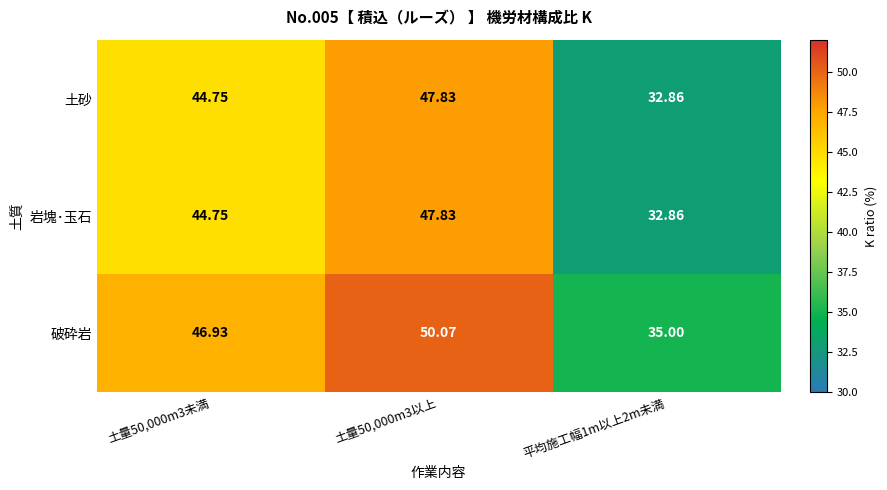

Which series has the largest total across all categories?

破砕岩